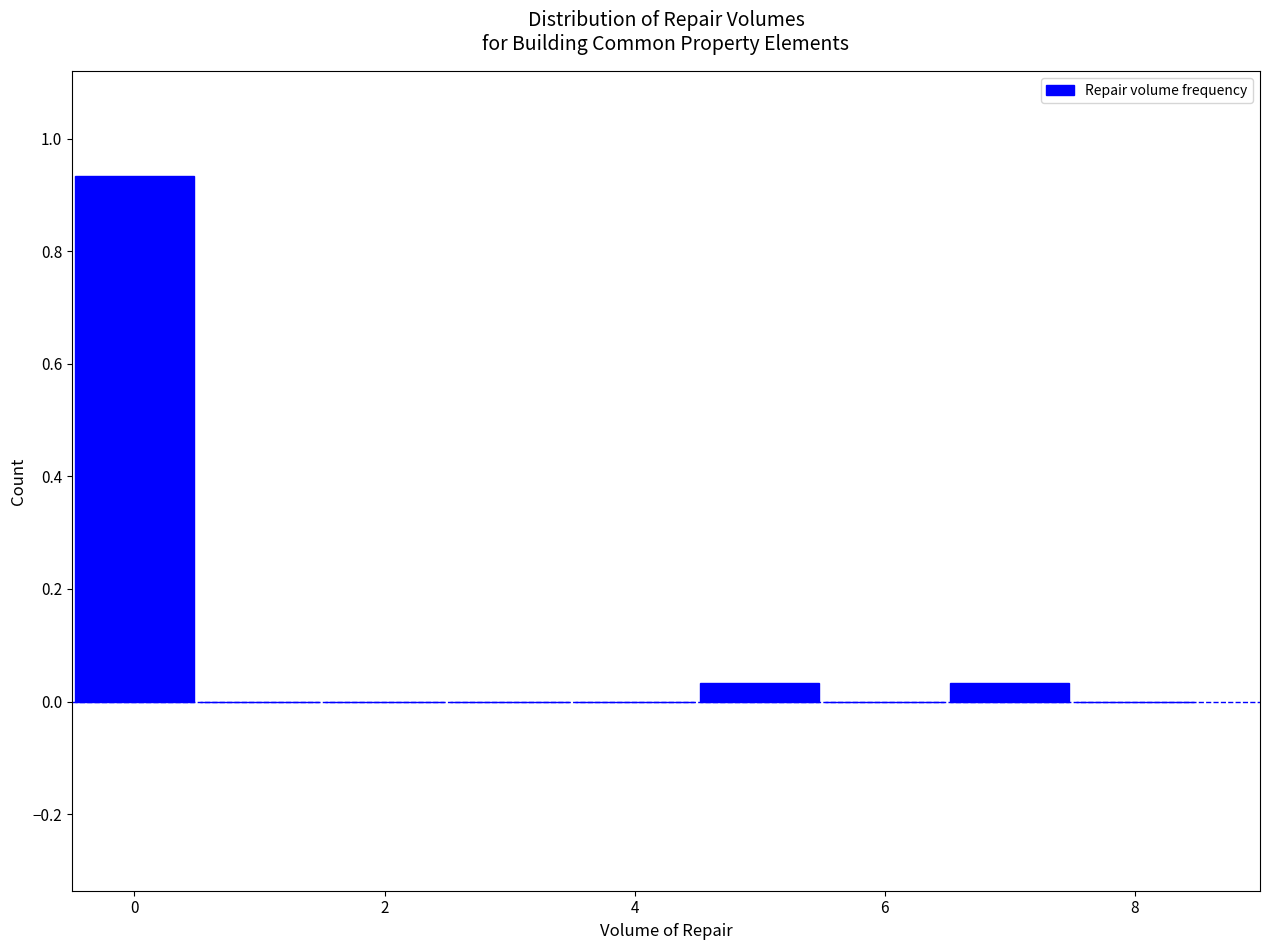

Reading left to right, transcribe this chart: for each bar, give the range it covers on the x-axis and its height. Neither the bar edges nor the heights are printed on the chart, so give them approximately, as read against the axes.

-0.5 to 0.5: 0.94
0.5 to 1.5: 0
1.5 to 2.5: 0
2.5 to 3.5: 0
3.5 to 4.5: 0
4.5 to 5.5: 0.04
5.5 to 6.5: 0
6.5 to 7.5: 0.04
7.5 to 8.5: 0